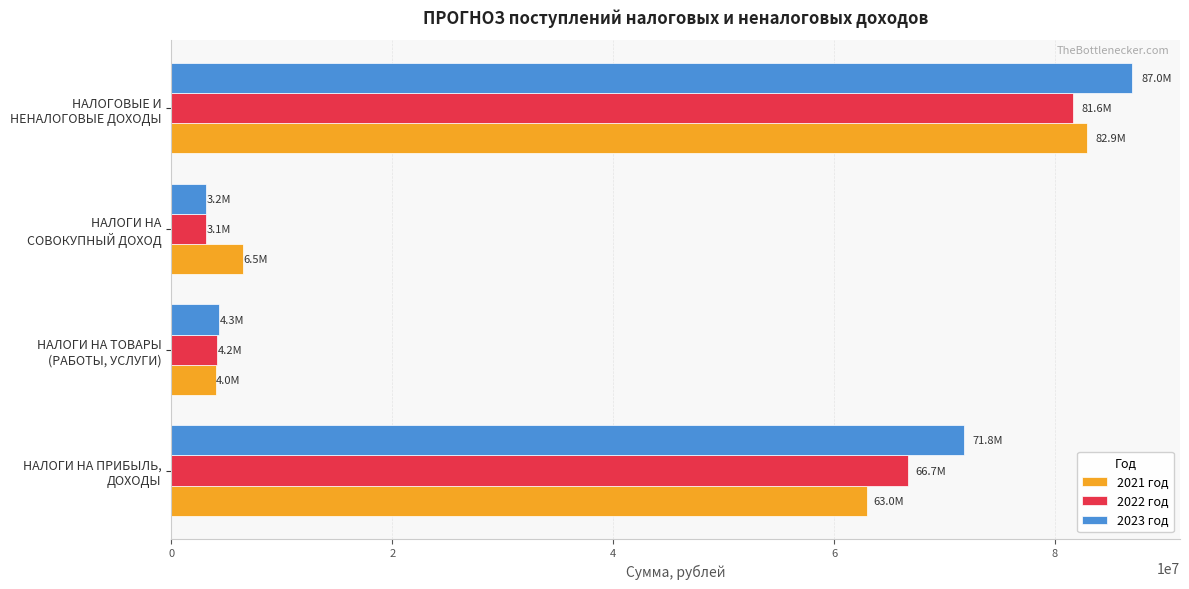

What is the lowest value of the 2022 год series?

3137000.0